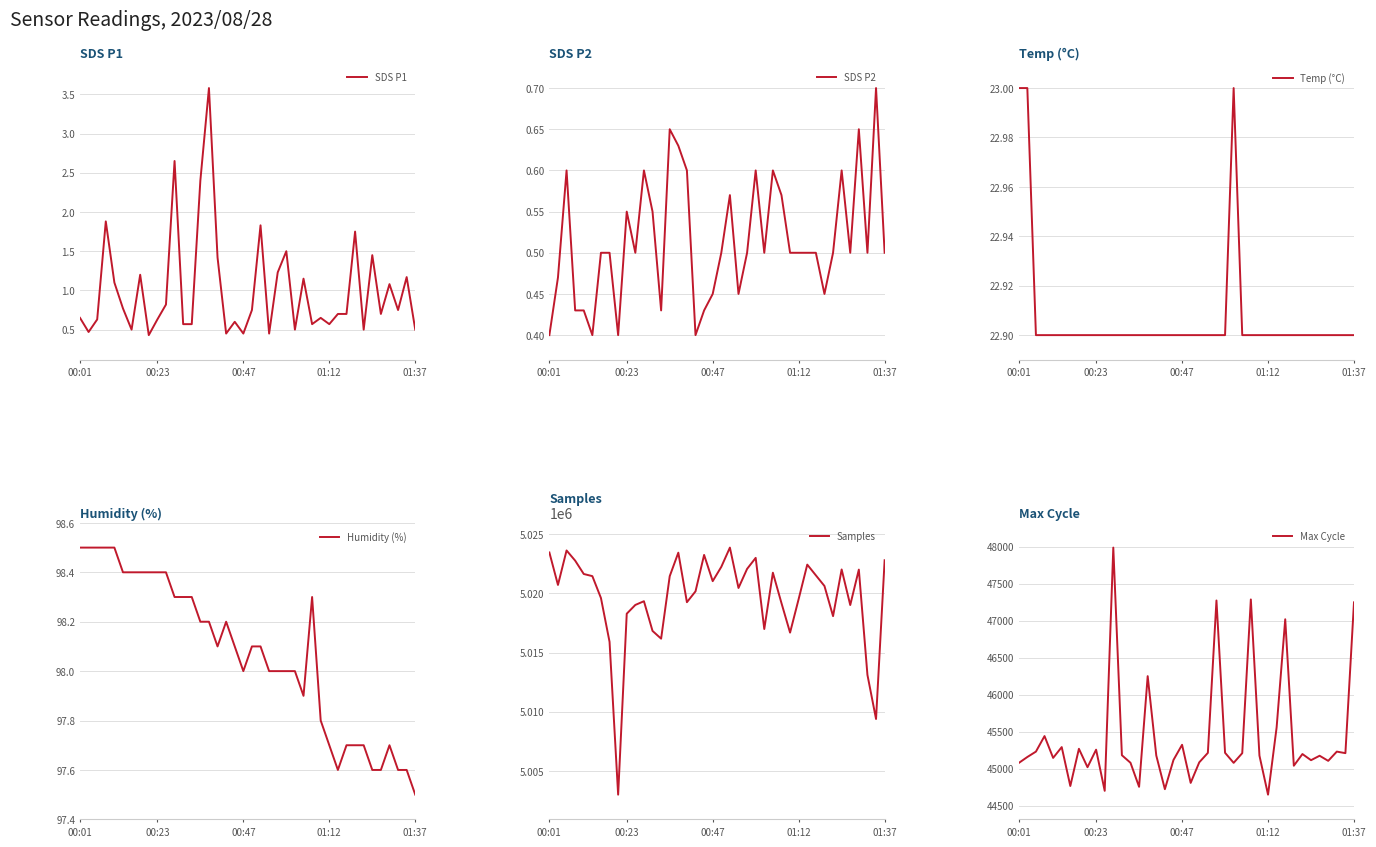

Which series has the widest spread of values?

Samples